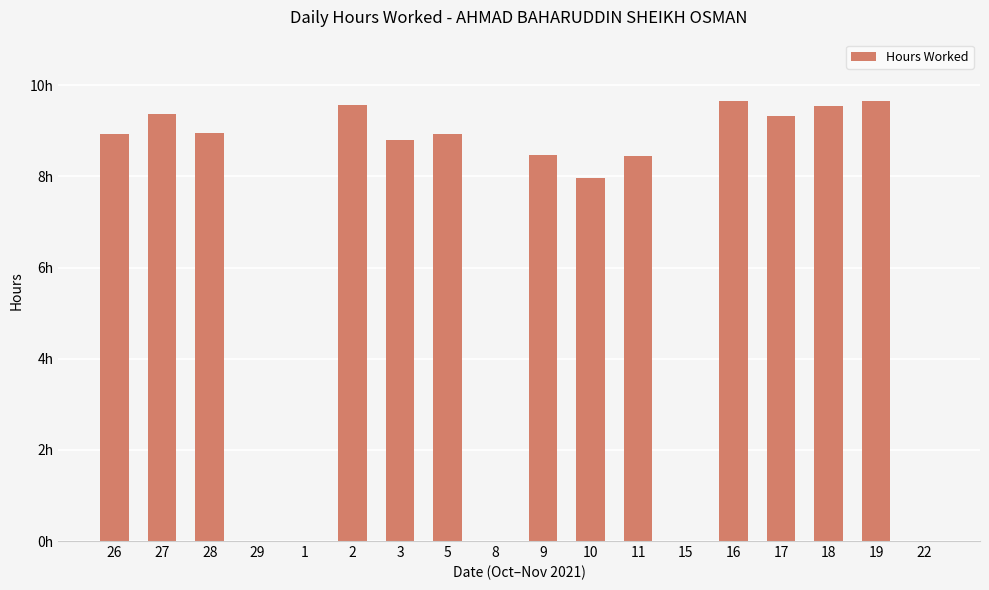

Where is the data nearest to the value 4?

10